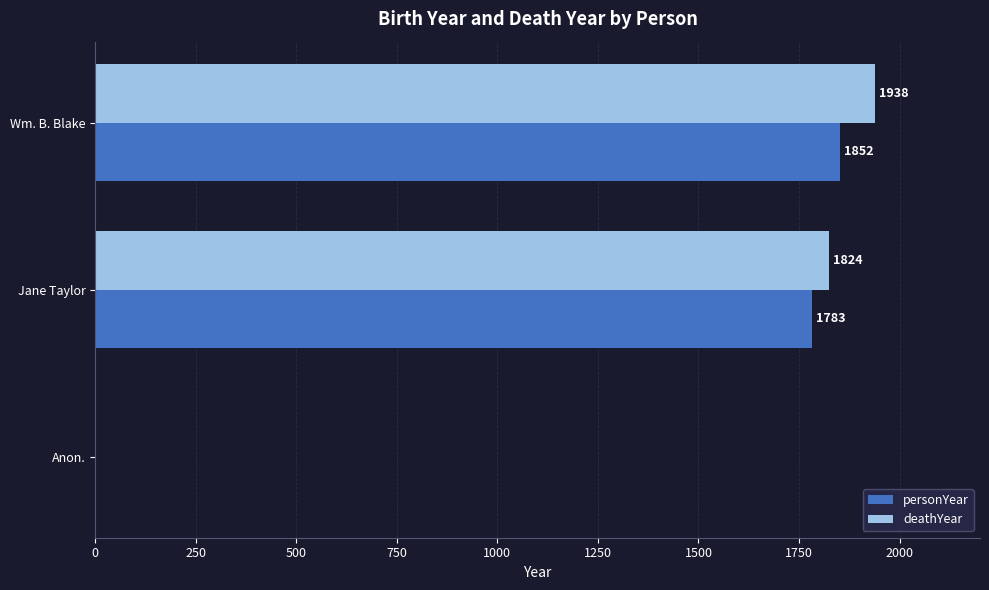

What is the sum of all personYear values?

3635